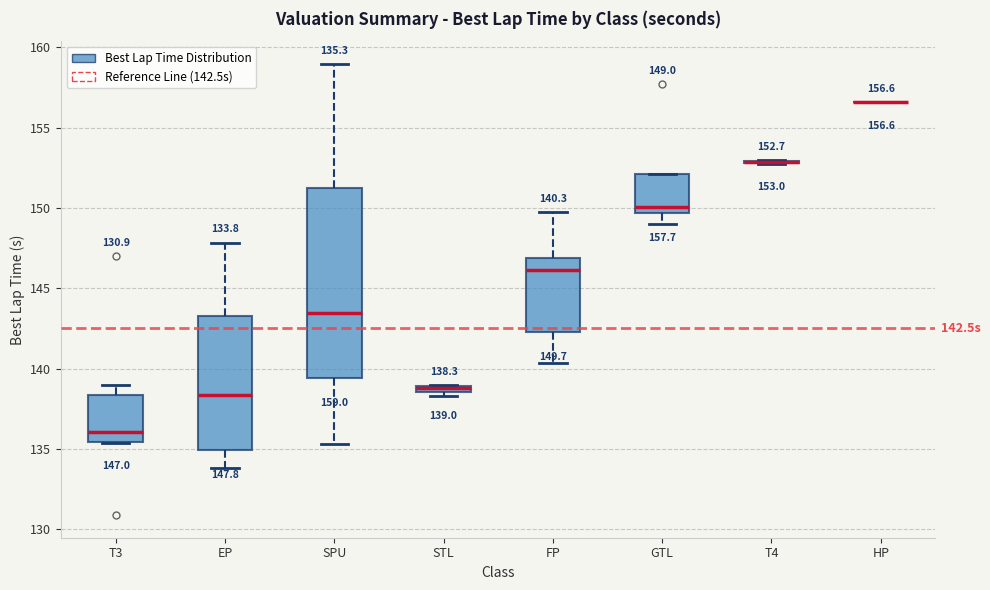

Which box is the tallest, from its lower edge to its upper edge?

SPU